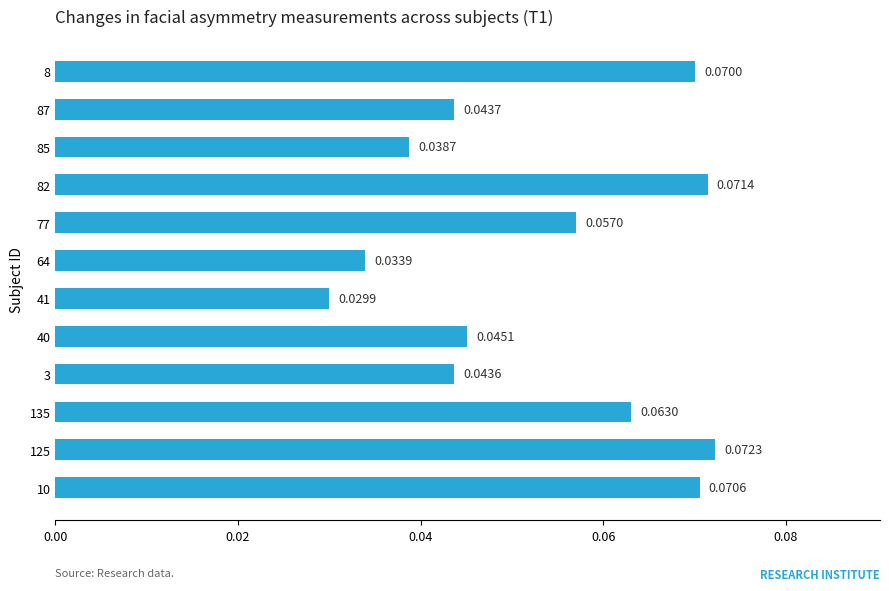

What is the sum of all values?

0.6